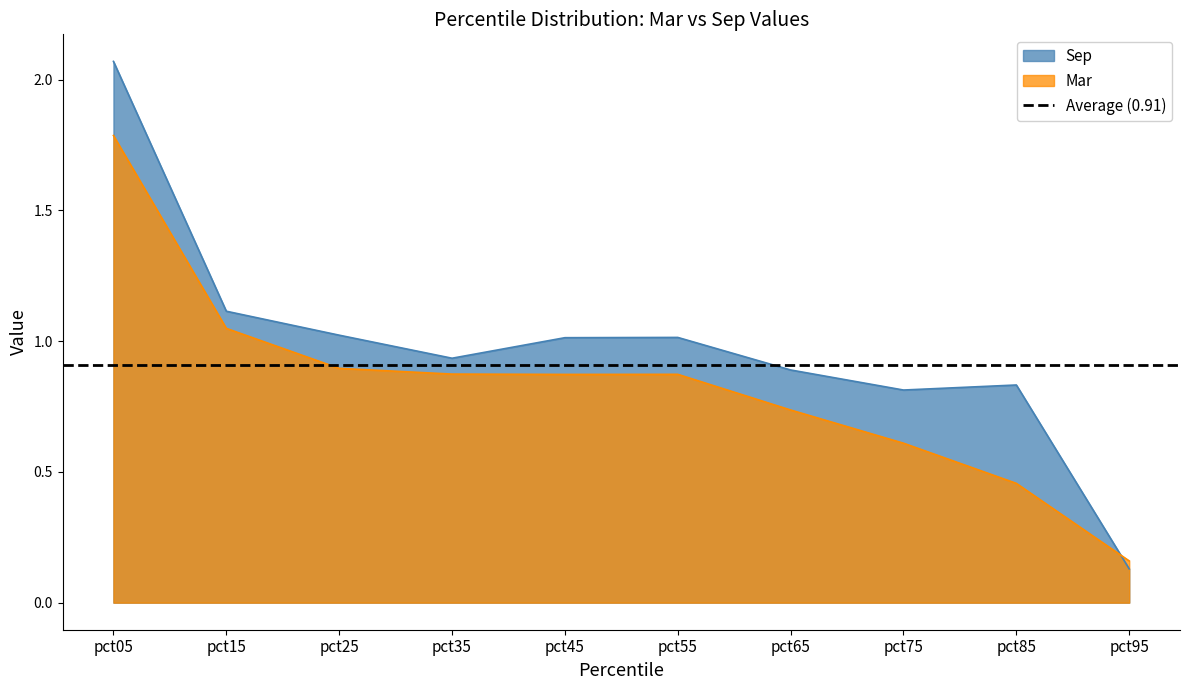

What is the sum of all Mar values?

8.3